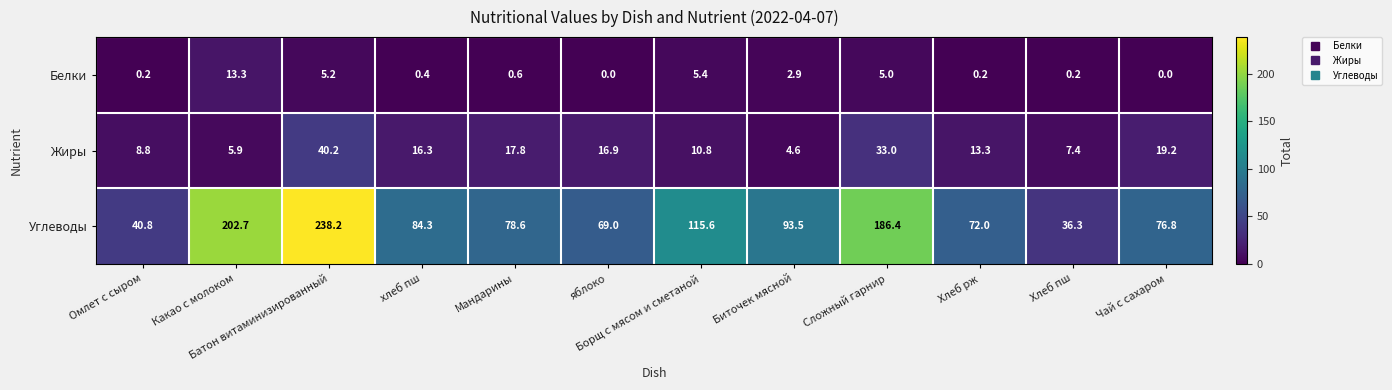

The Жиры series shows 17.8 at Мандарины. True or false?

True